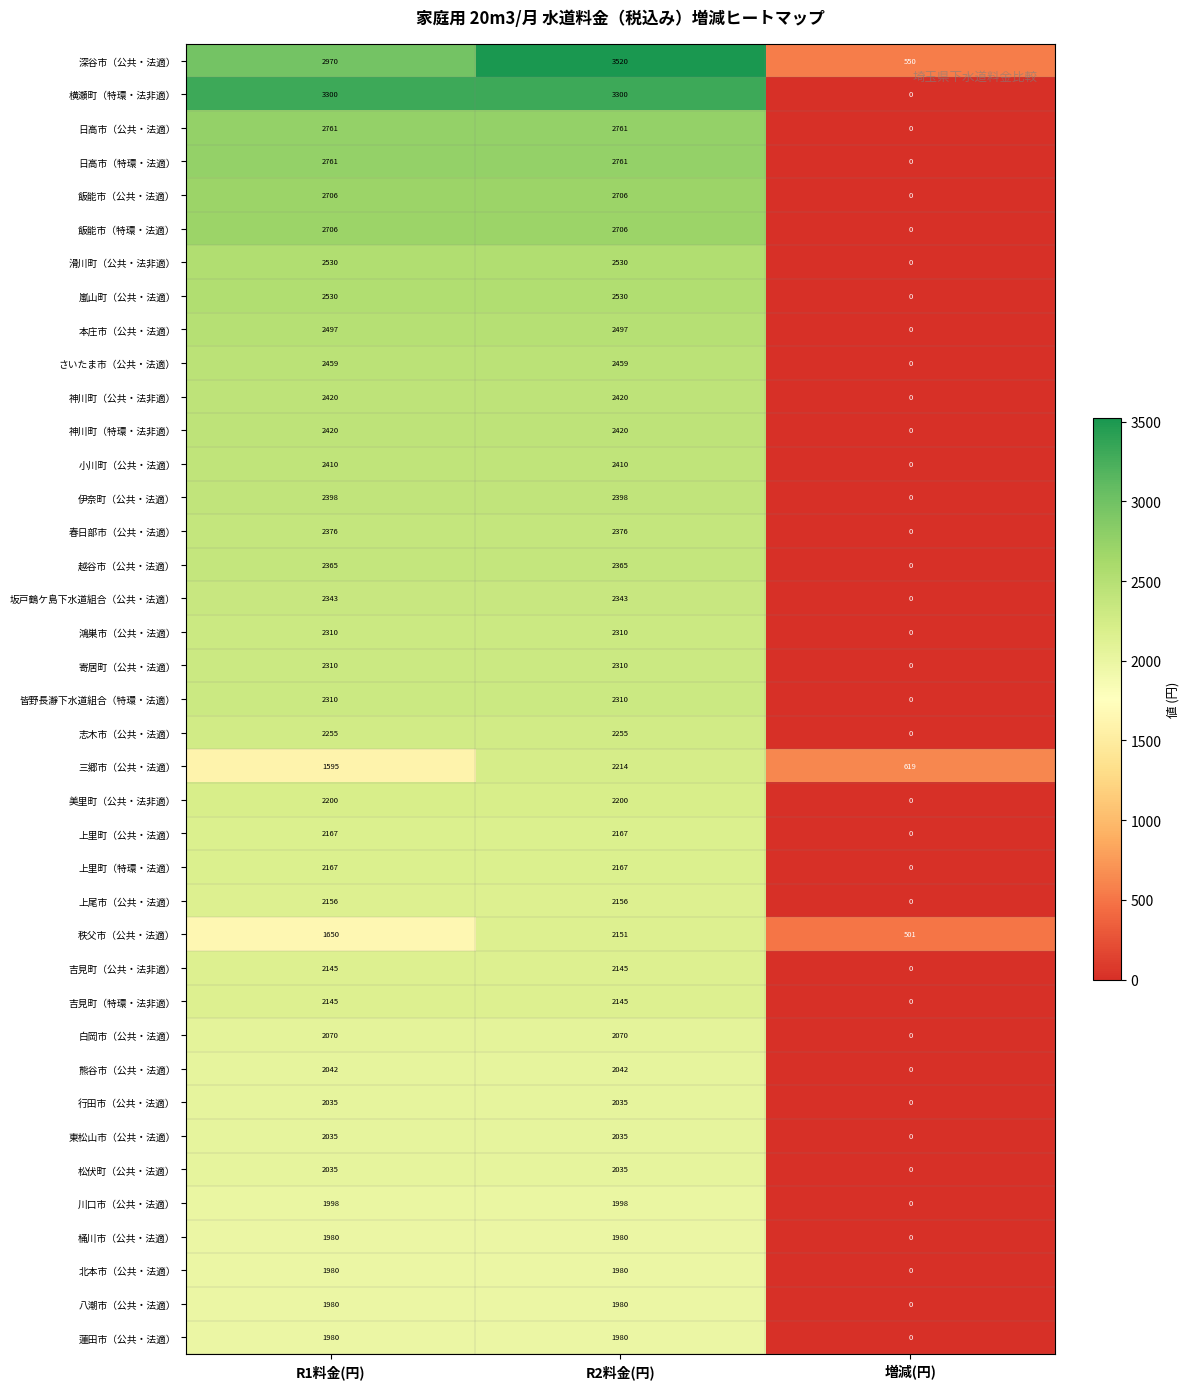

What is the difference between the maximum and second lowest values in the 深谷市（公共・法適） series?

550